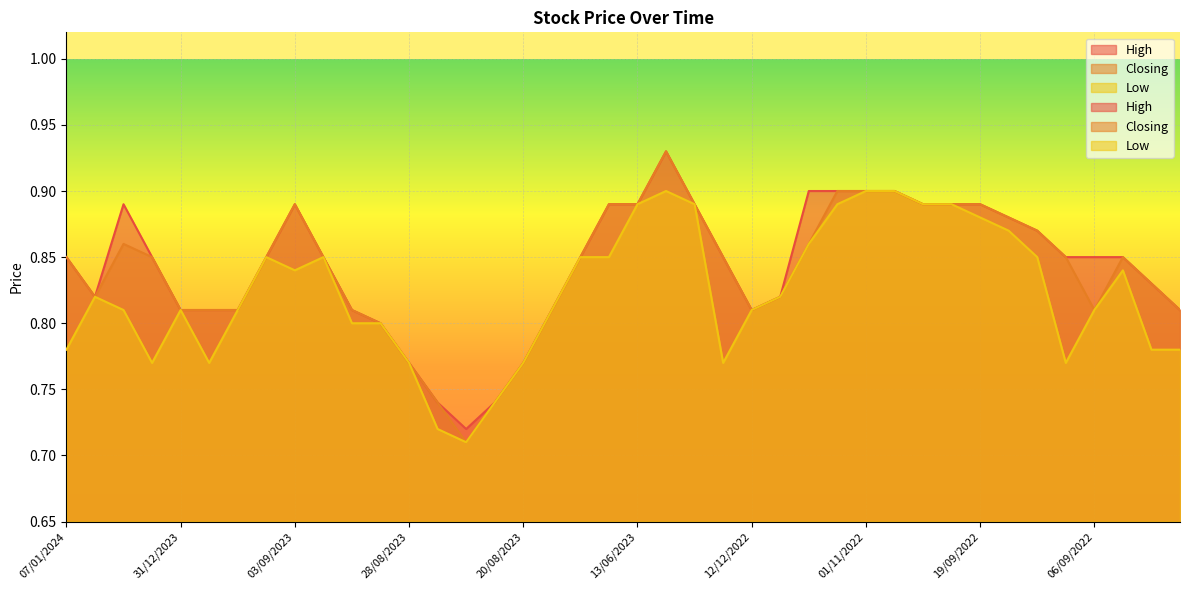

Reading left to right, list all the values displayed in this chart.

High: 0.8	0.8	0.9	0.8	0.8	0.8	0.8	0.8	0.9	0.8	0.8	0.8	0.8	0.7	0.7	0.7	0.8	0.8	0.8	0.9	0.9	0.9	0.9	0.8	0.8	0.8	0.9	0.9	0.9	0.9	0.9	0.9	0.9	0.9	0.9	0.8	0.8	0.8	0.8	0.8
Closing: 0.8	0.8	0.9	0.8	0.8	0.8	0.8	0.8	0.9	0.8	0.8	0.8	0.8	0.7	0.7	0.7	0.8	0.8	0.8	0.9	0.9	0.9	0.9	0.8	0.8	0.8	0.9	0.9	0.9	0.9	0.9	0.9	0.9	0.9	0.9	0.8	0.8	0.8	0.8	0.8
Low: 0.8	0.8	0.8	0.8	0.8	0.8	0.8	0.8	0.8	0.8	0.8	0.8	0.8	0.7	0.7	0.7	0.8	0.8	0.8	0.8	0.9	0.9	0.9	0.8	0.8	0.8	0.9	0.9	0.9	0.9	0.9	0.9	0.9	0.9	0.8	0.8	0.8	0.8	0.8	0.8